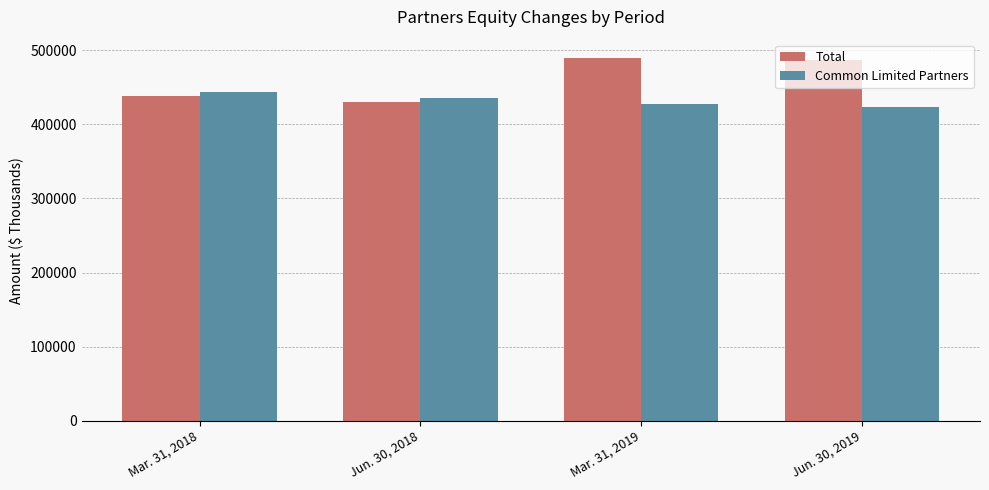

Rank the series by their average value, from lowest to highest.

Common Limited Partners, Total